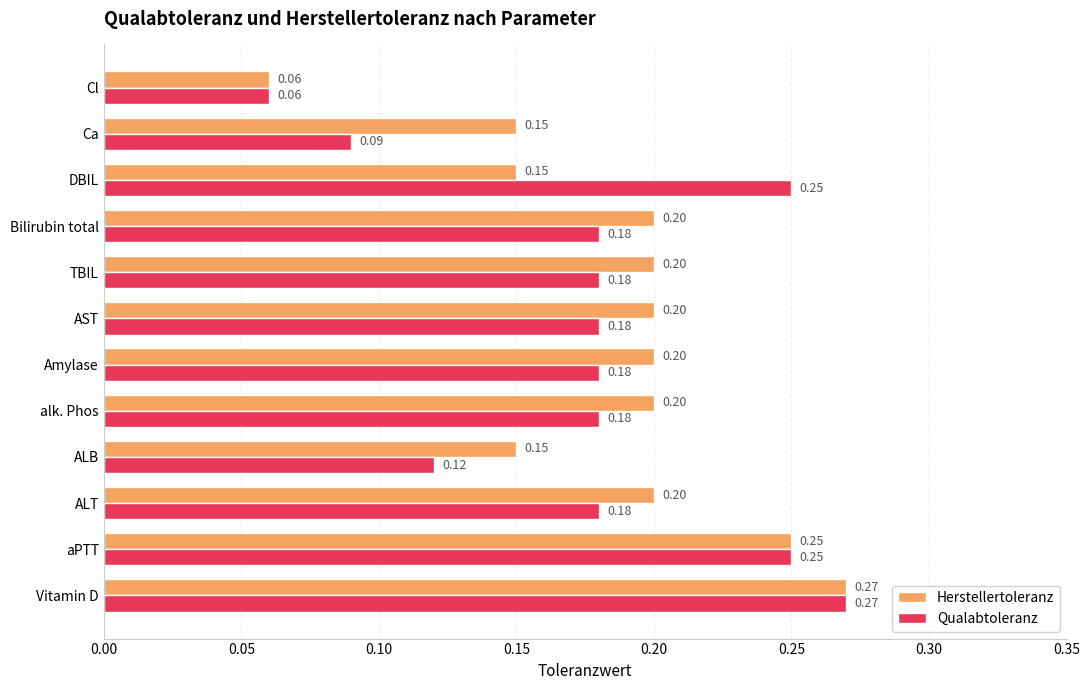

At Bilirubin total, list the series in order from smallest to largest.

Qualabtoleranz, Herstellertoleranz